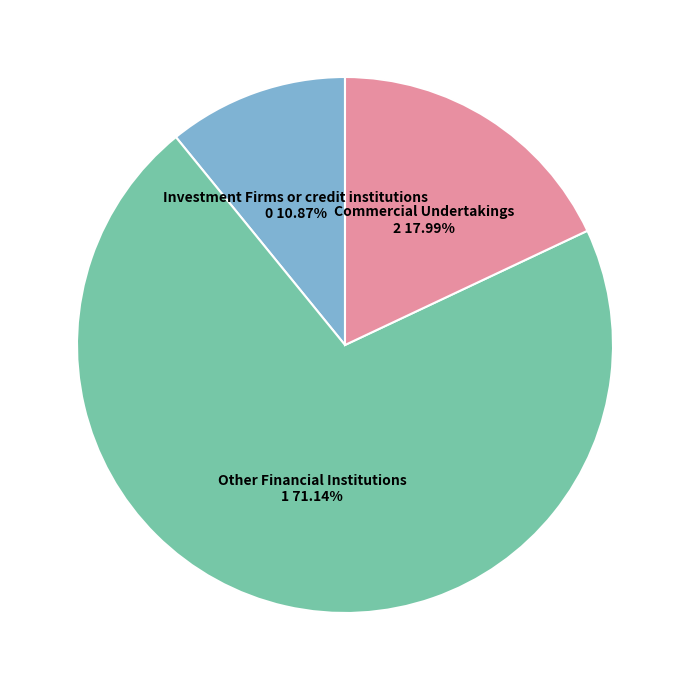

Does any single category account for the majority?

Yes